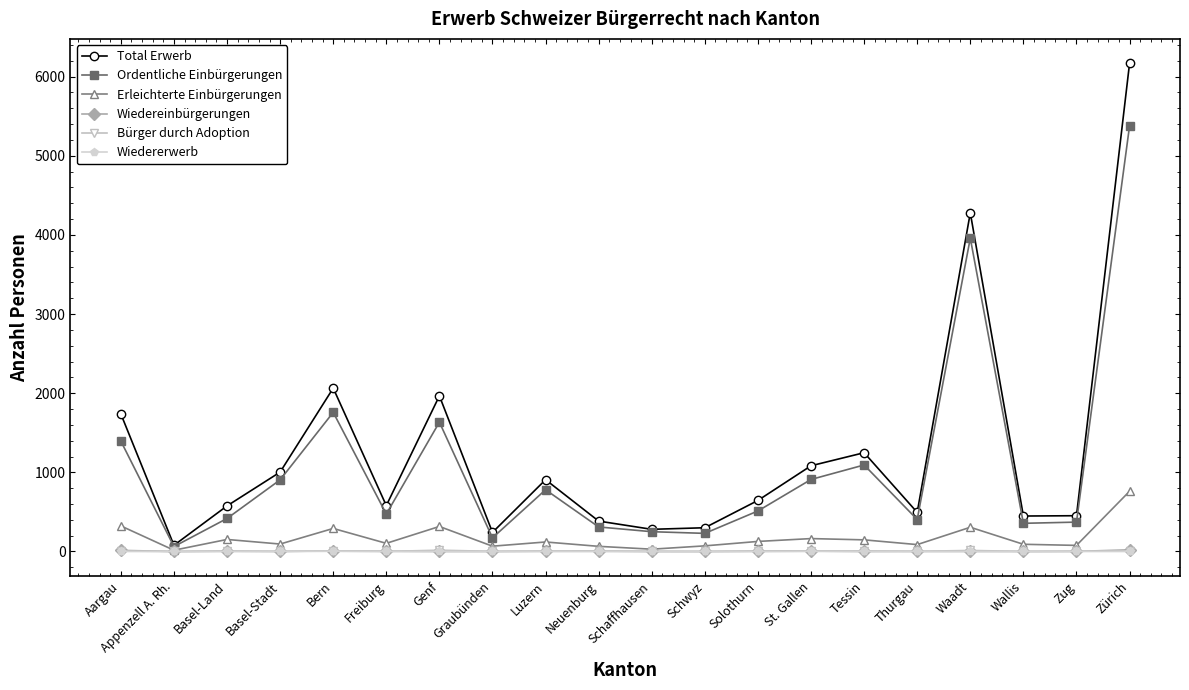

What is the total value across all series at Luzern?

1814